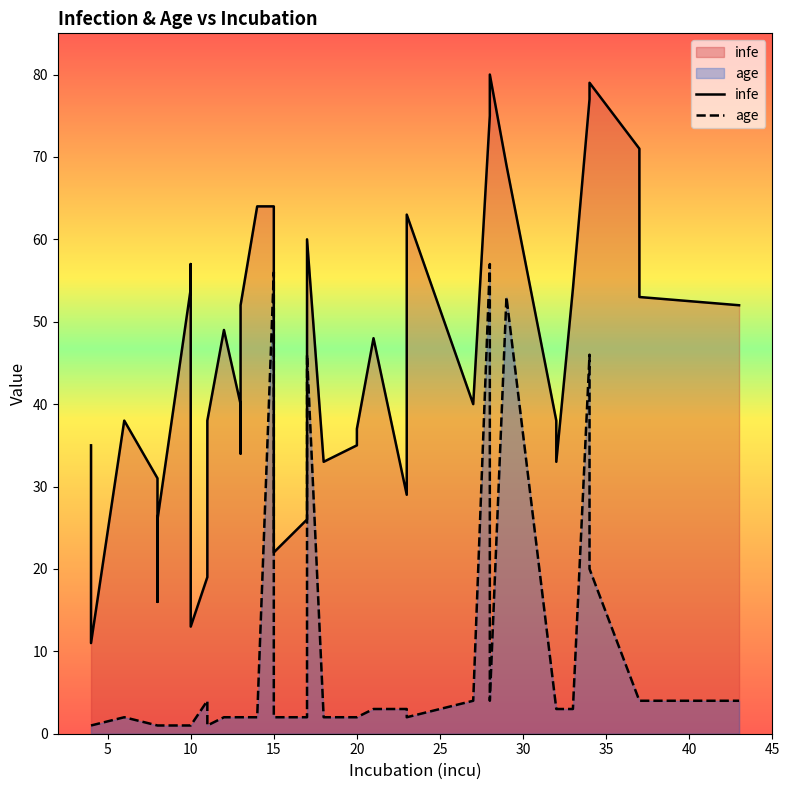

How many interior local peaks does the age series have?

7